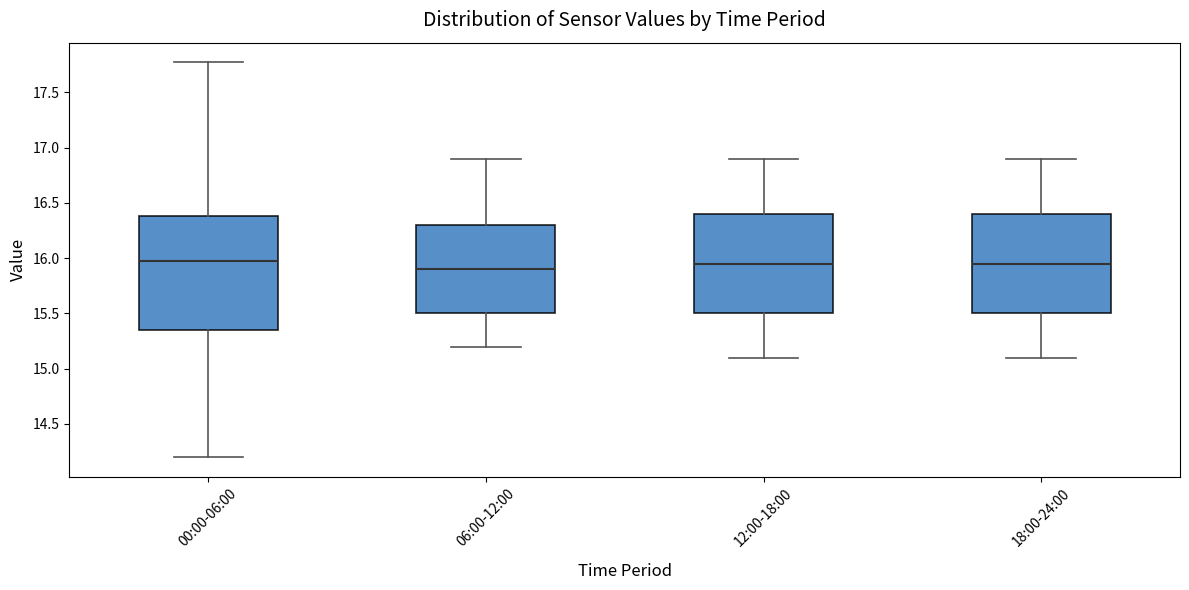

Reading left to right, transcribe this box plot: for each box, give where its median line is, the range the box spans, and where its two whiskers end, as read against the y-axis. The values are not printed on the chart, so give them approximately, as read against the axis.

00:00-06:00: median 15.95, box 15.35 to 16.40, whiskers 14.20 to 17.75
06:00-12:00: median 15.90, box 15.50 to 16.30, whiskers 15.20 to 16.90
12:00-18:00: median 15.95, box 15.50 to 16.40, whiskers 15.10 to 16.90
18:00-24:00: median 15.95, box 15.50 to 16.40, whiskers 15.10 to 16.90